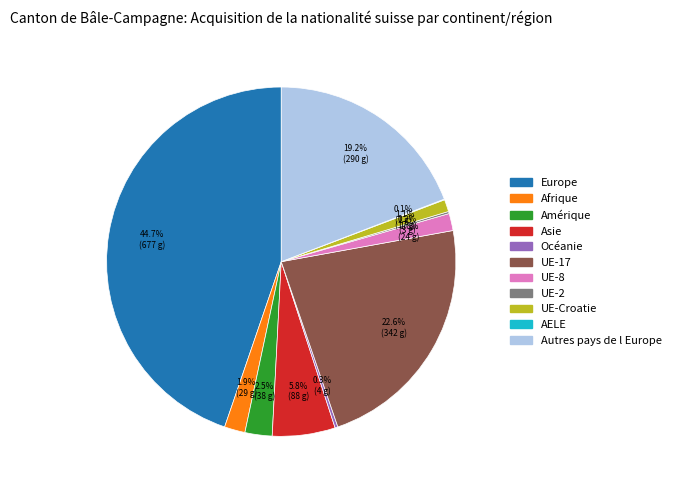

To the nearest percent, what percentage of the pie is Asie?

6%